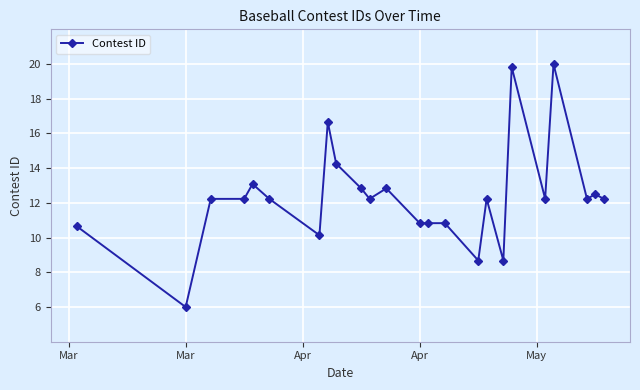

Is this an area chart (filled region under the line)?

No